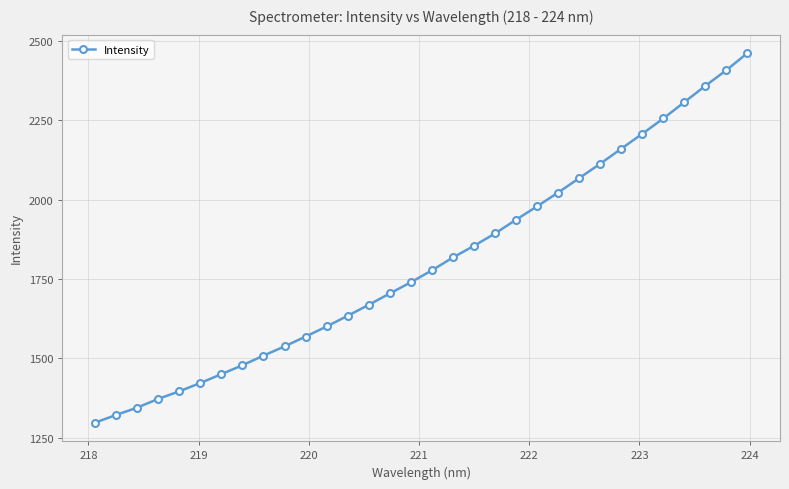

What is the average value?

1801.9